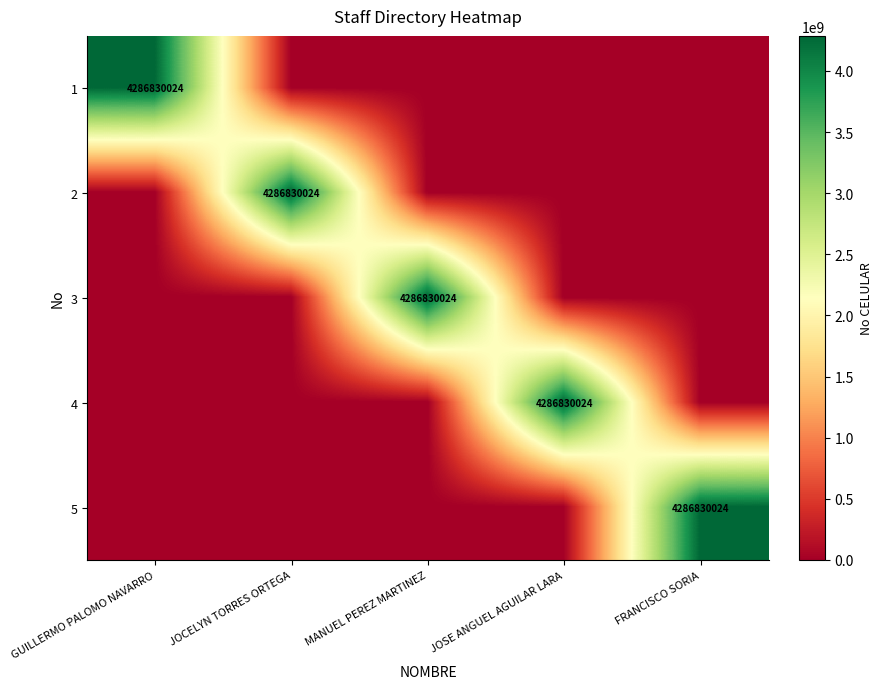

Is it true that 5 equals 5948949648 at FRANCISCO SORIA?

False